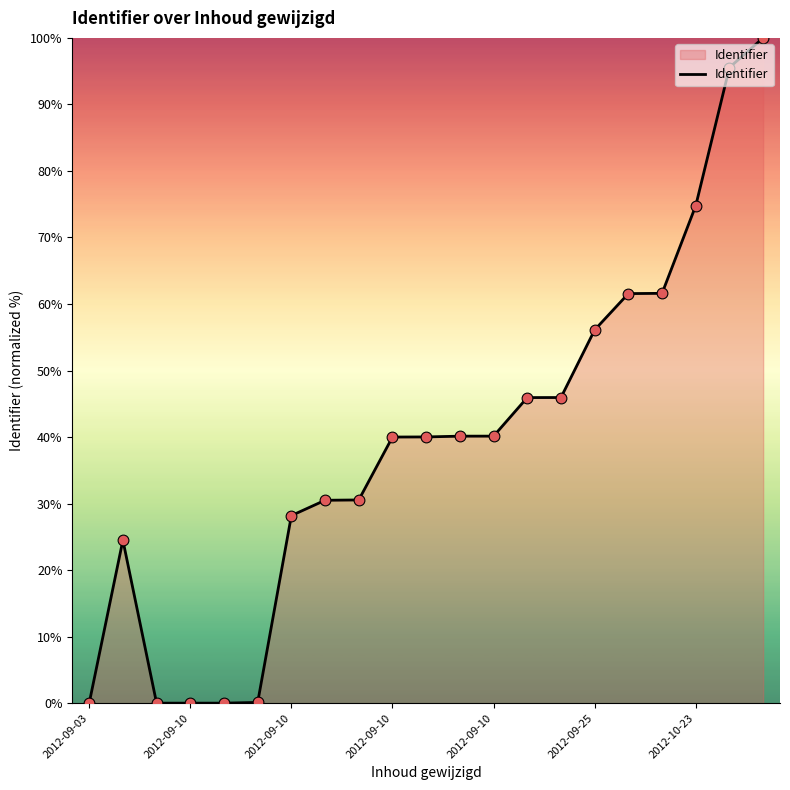

What is the greatest value displayed?

100.0